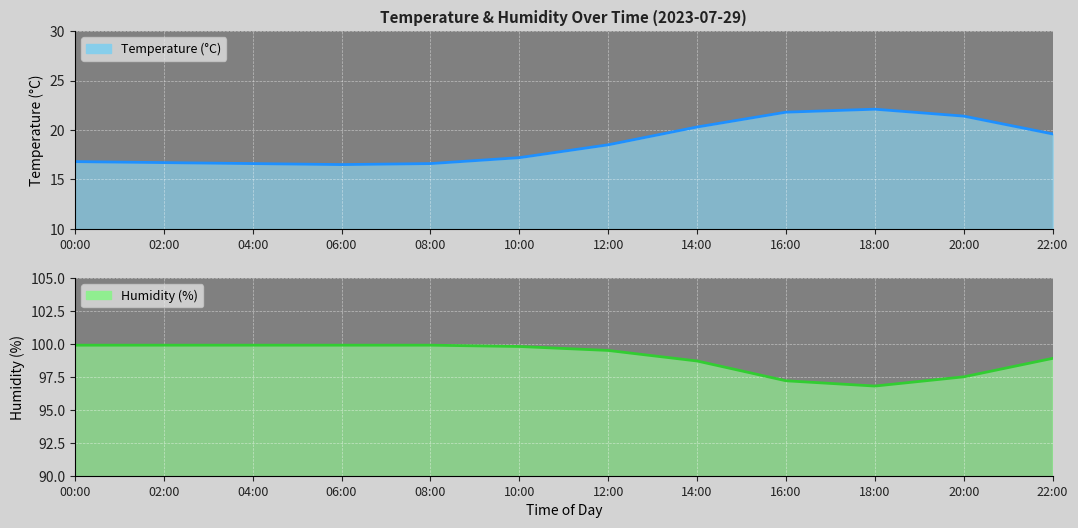

Which series has the largest range (max minus min)?

temperature